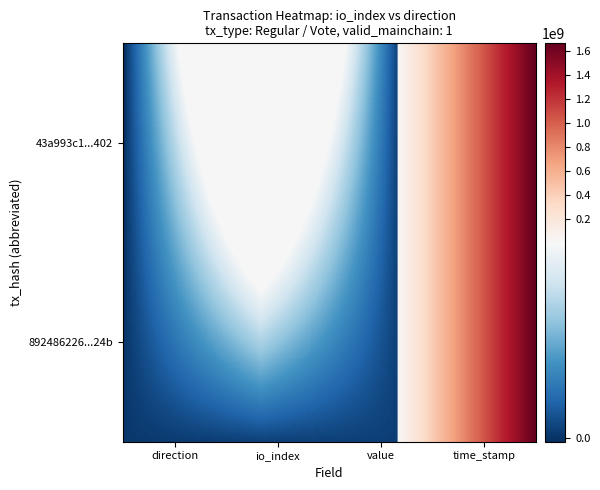

At how many categories does at least one series exceed 17259695?

1